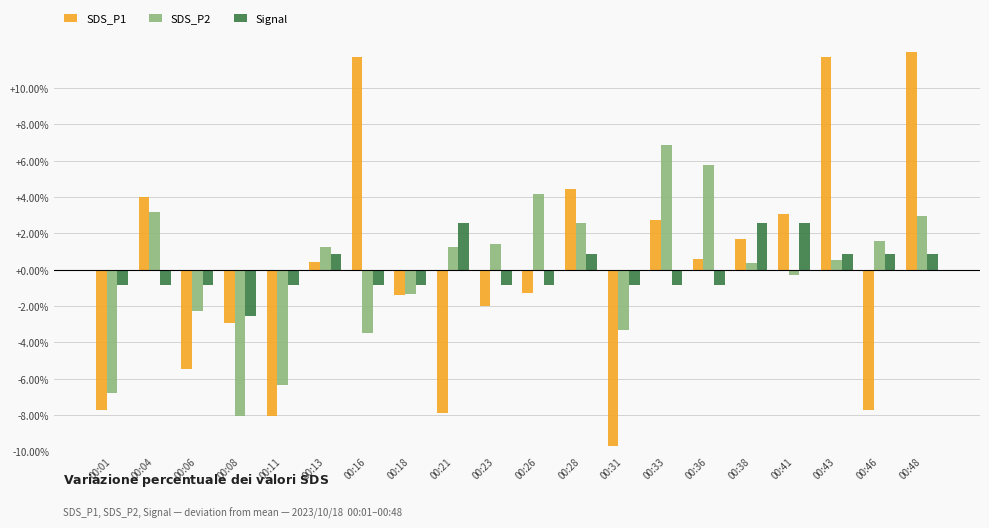

What is the value of the SDS_P1 bar at the 3rd from the left?

-5.4